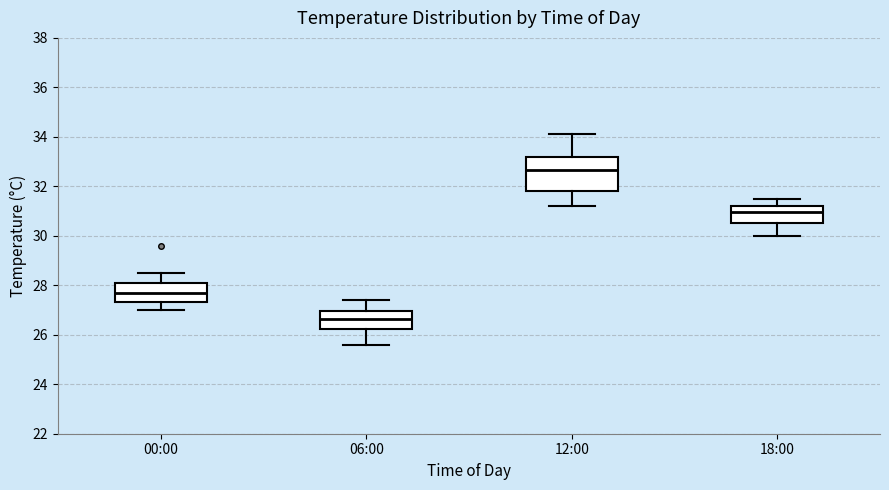

Reading left to right, transcribe this box plot: for each box, give where its median line is, the range the box spans, and where its two whiskers end, as read against the y-axis. The values are not printed on the chart, so give them approximately, as read against the axis.

00:00: median 27.8, box 27.4 to 28.2, whiskers 27.0 to 28.6
06:00: median 26.6, box 26.2 to 27.0, whiskers 25.6 to 27.4
12:00: median 32.6, box 31.8 to 33.2, whiskers 31.2 to 34.2
18:00: median 31.0, box 30.6 to 31.2, whiskers 30.0 to 31.6